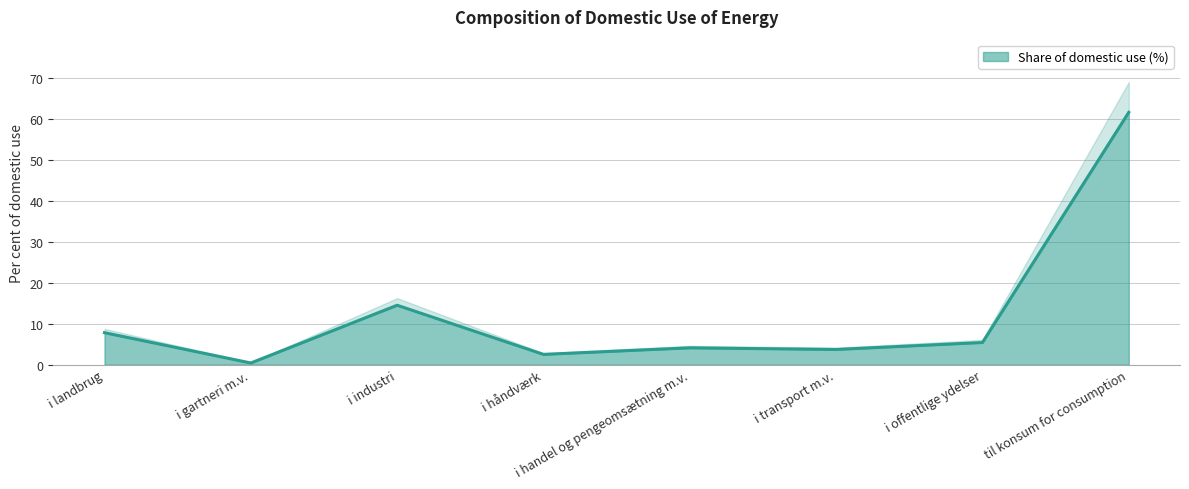

What is the maximum value for Share of domestic use (%)?

61.6